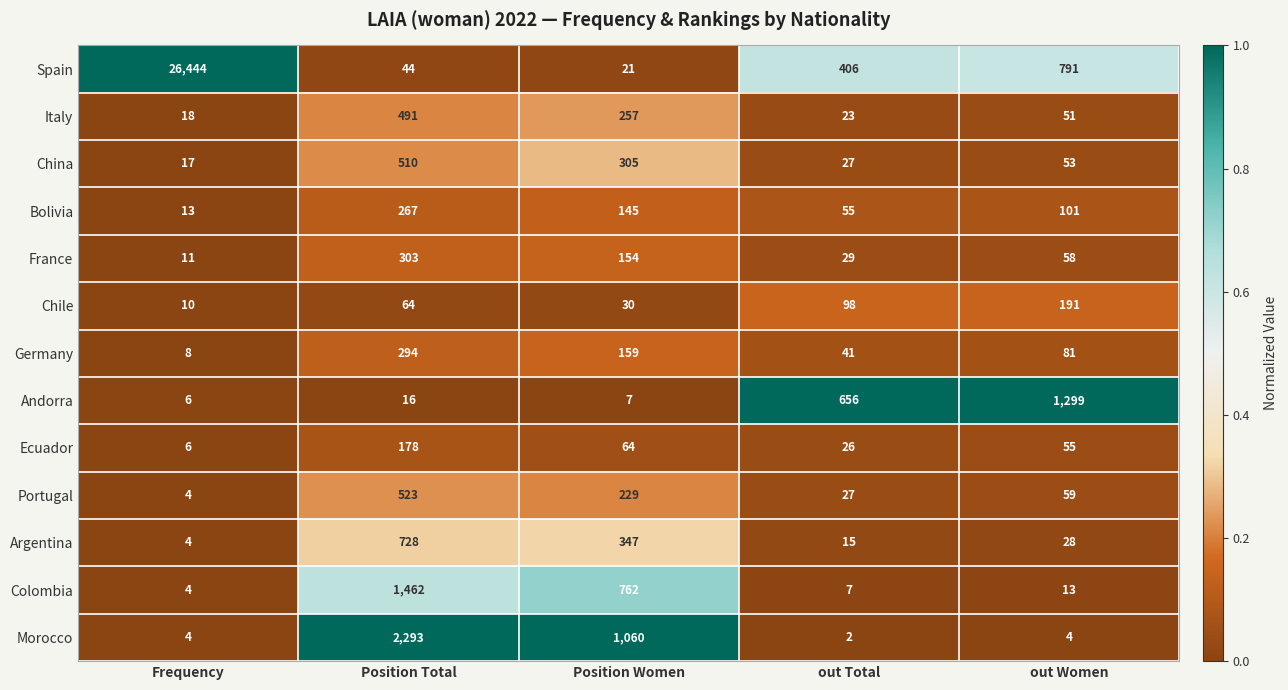

Which series has the largest range (max minus min)?

Spain